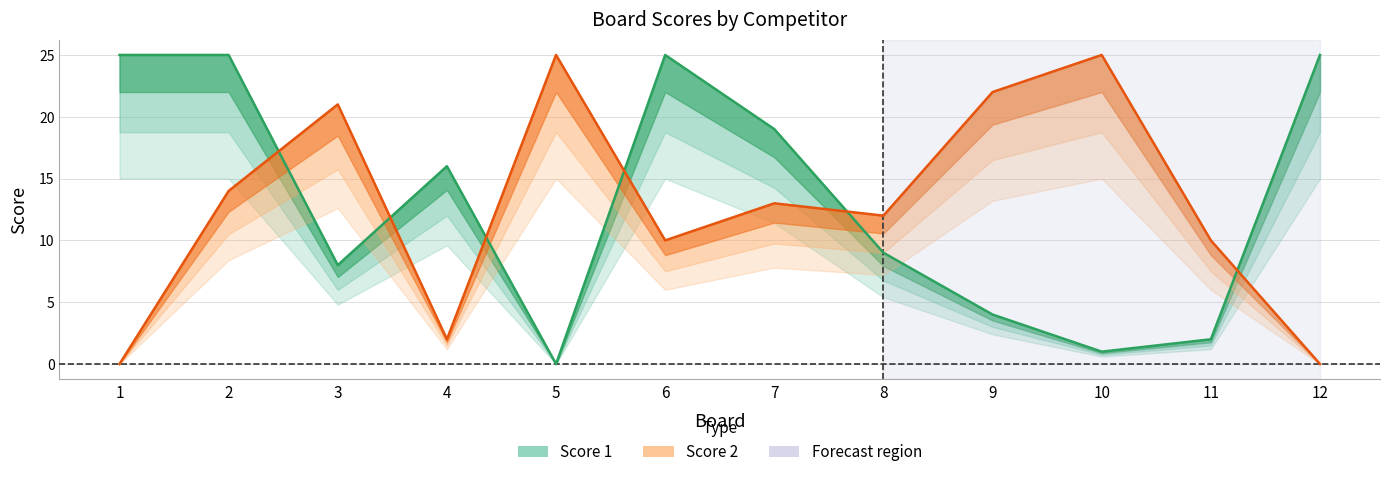

List the series in order of their peak value, highest first.

Score 1, Score 2